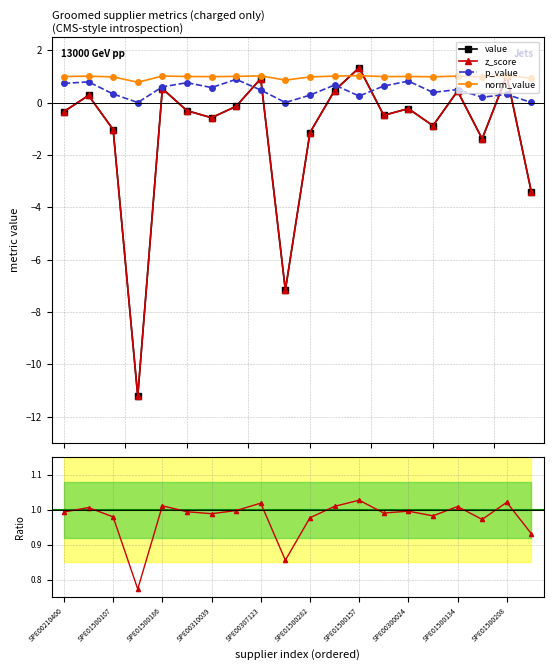

What is the label of the 14th point from the left?

SPE00300047